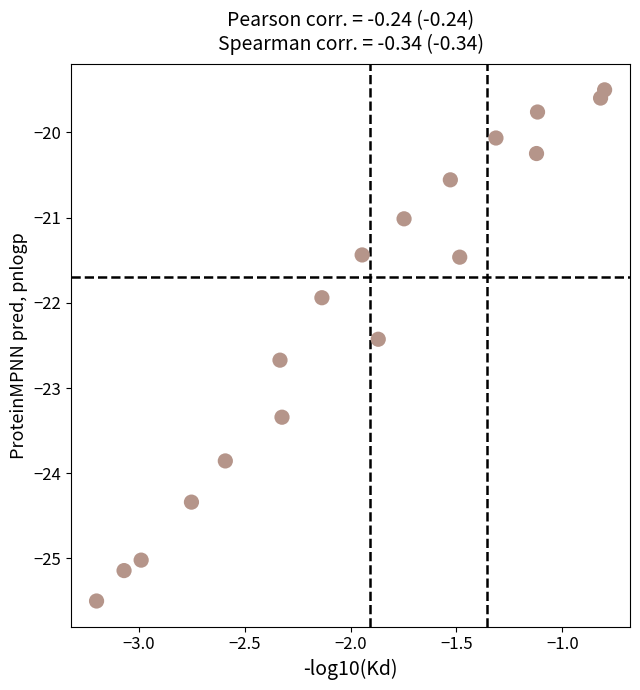

What is the range of X values (max minus min)?

2.4